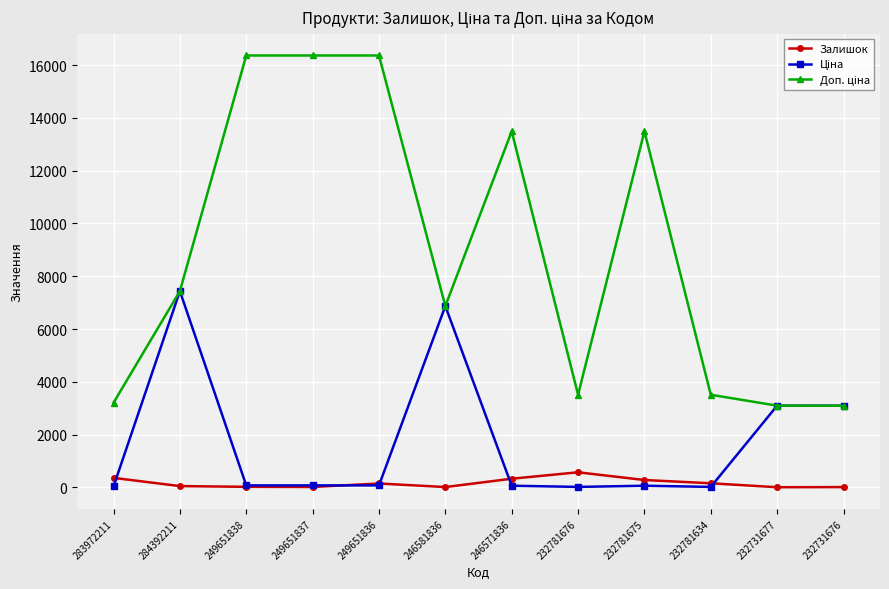

At how many categories does at least one series exceed 10874?

5